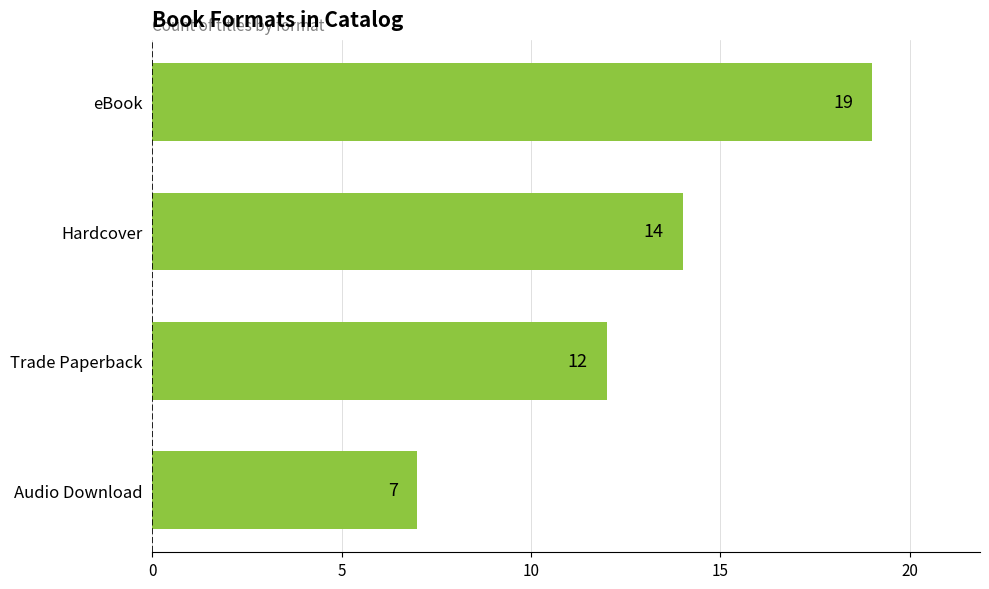

Rank the categories by value from highest to lowest.

eBook, Hardcover, Trade Paperback, Audio Download